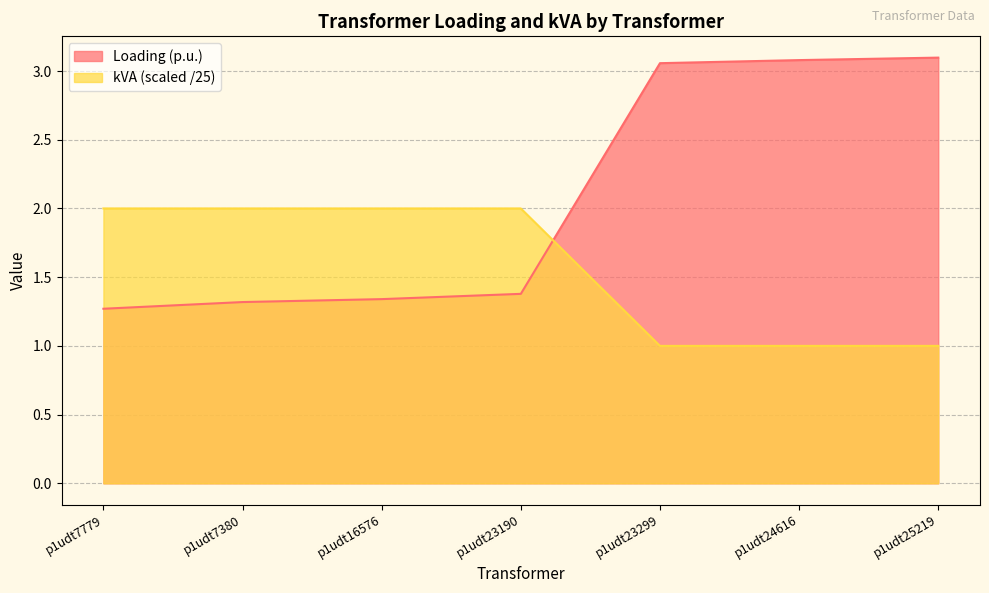

Is it true that kVA equals 1.3 at p1udt7380?

False